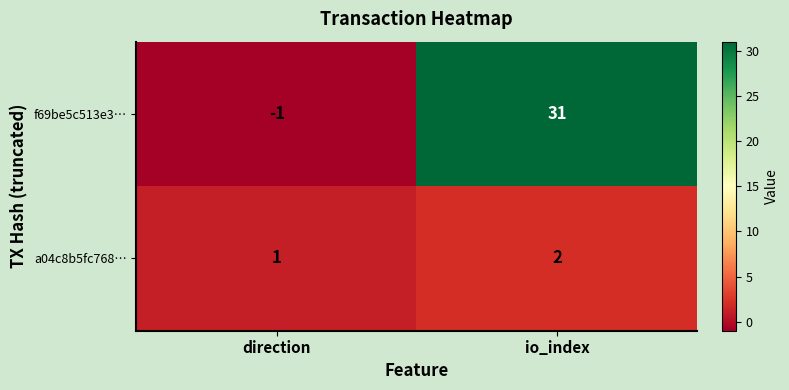

At which category does the chart reach its minimum across all series?

direction